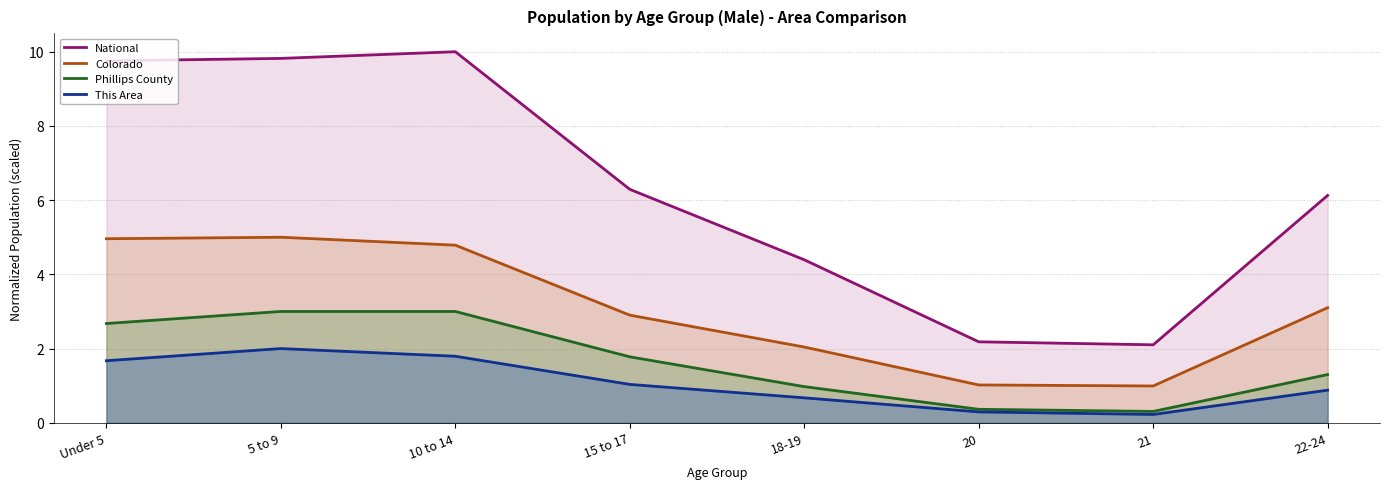

At which label does This Area reach its minimum?

21